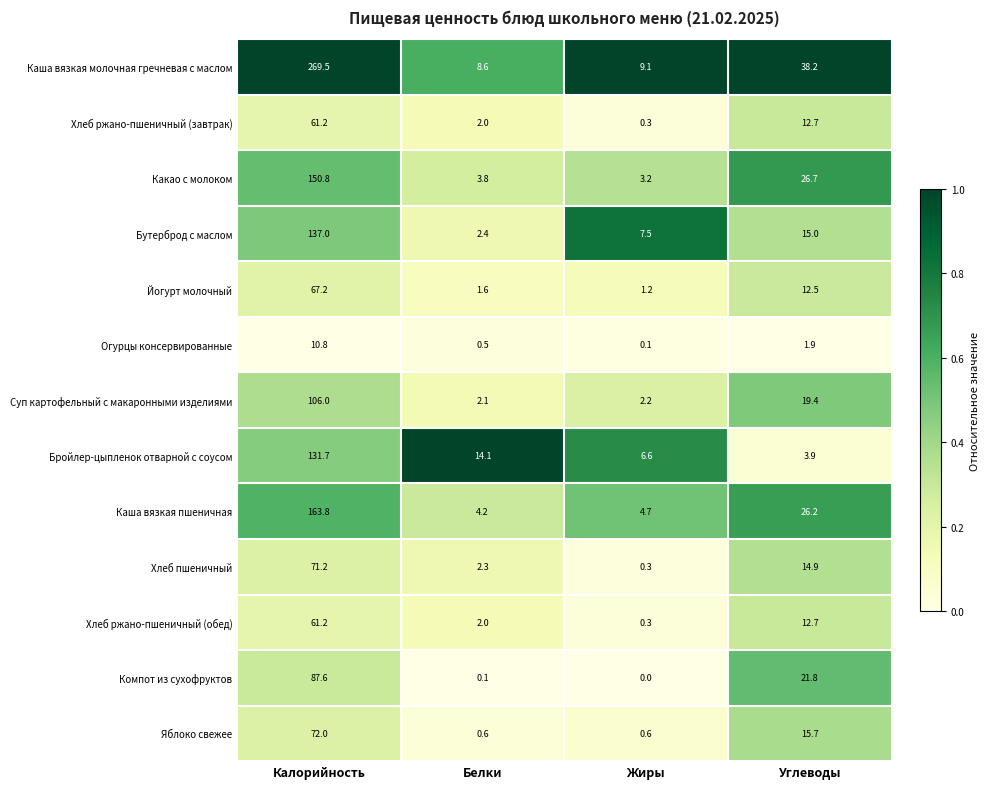

How many categories are shown in the chart?

4